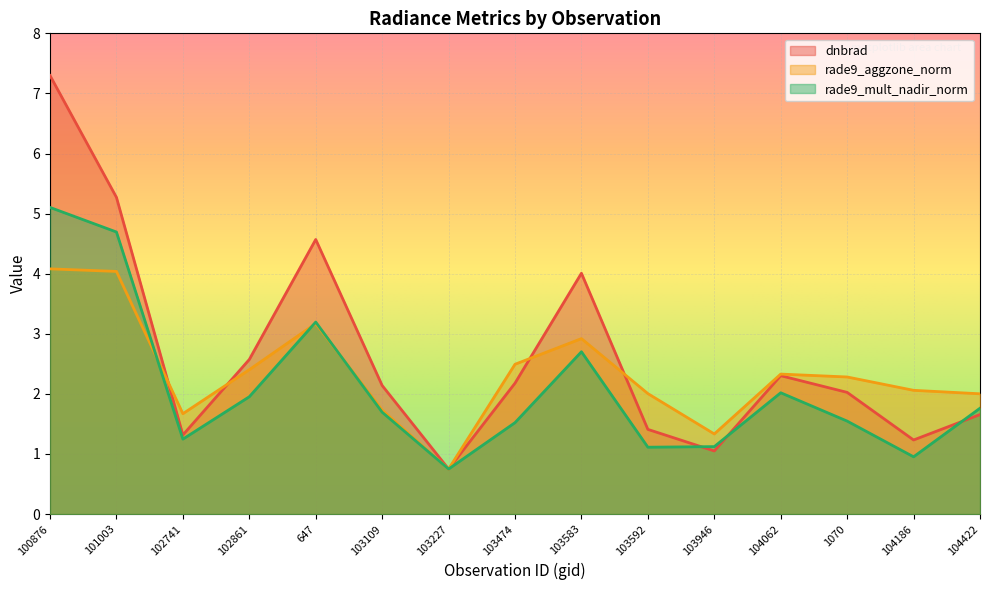

Does the chart display data point markers on the line(s)?

No